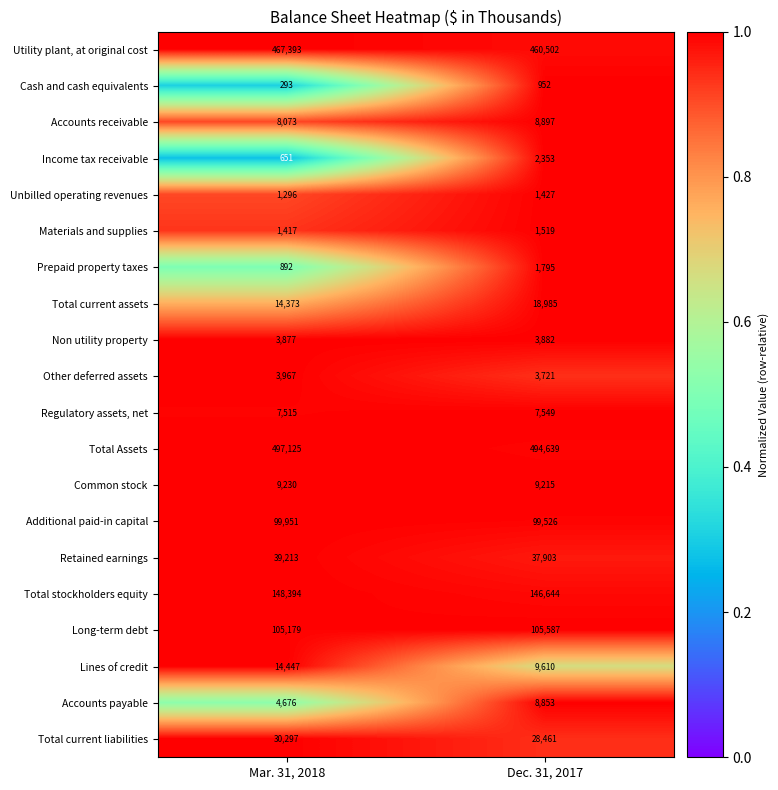

Rank the series by their maximum value, from lowest to highest.

Cash and cash equivalents, Unbilled operating revenues, Materials and supplies, Prepaid property taxes, Income tax receivable, Non utility property, Other deferred assets, Regulatory assets, net, Accounts payable, Accounts receivable, Common stock, Lines of credit, Total current assets, Total current liabilities, Retained earnings, Additional paid-in capital, Long-term debt, Total stockholders equity, Utility plant, at original cost, Total Assets